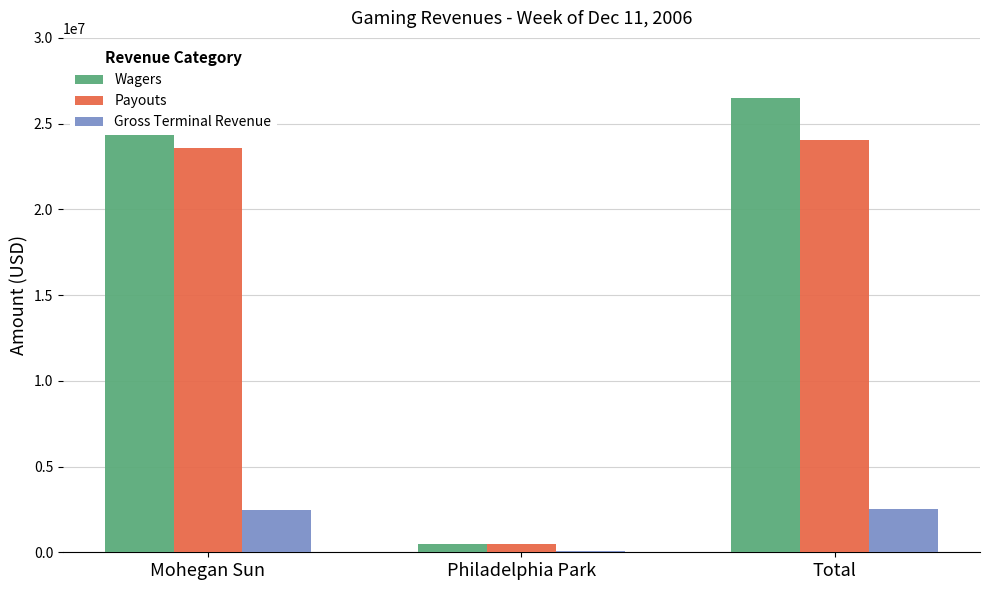

What are all the series names shown in the legend?

Wagers, Payouts, Gross Terminal Revenue